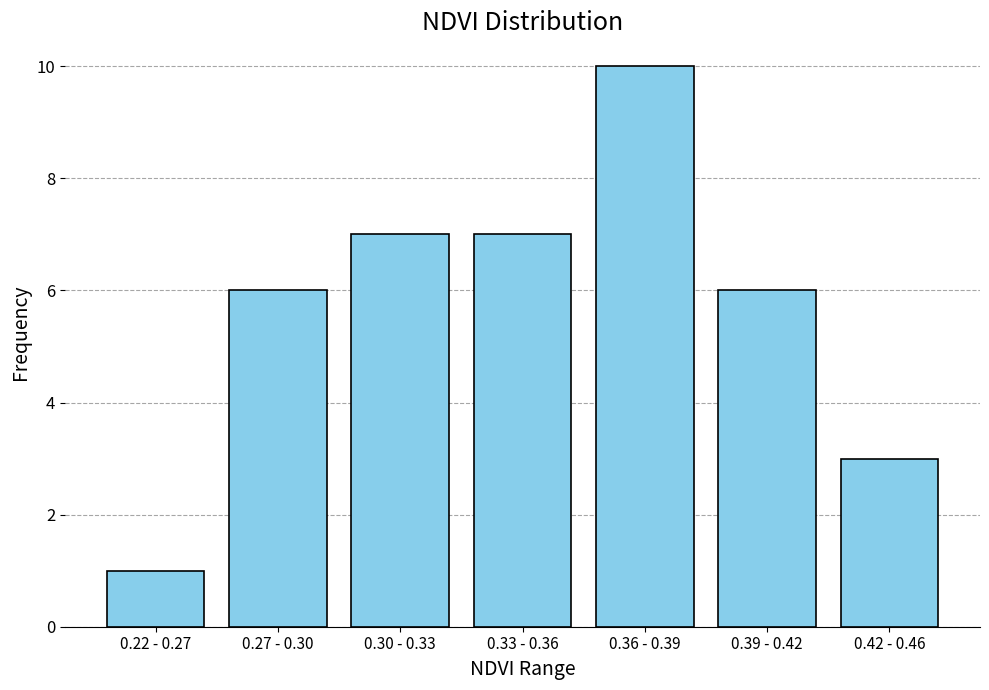

Reading right to left, transcribe all the data shown in this chart.

3	6	10	7	7	6	1